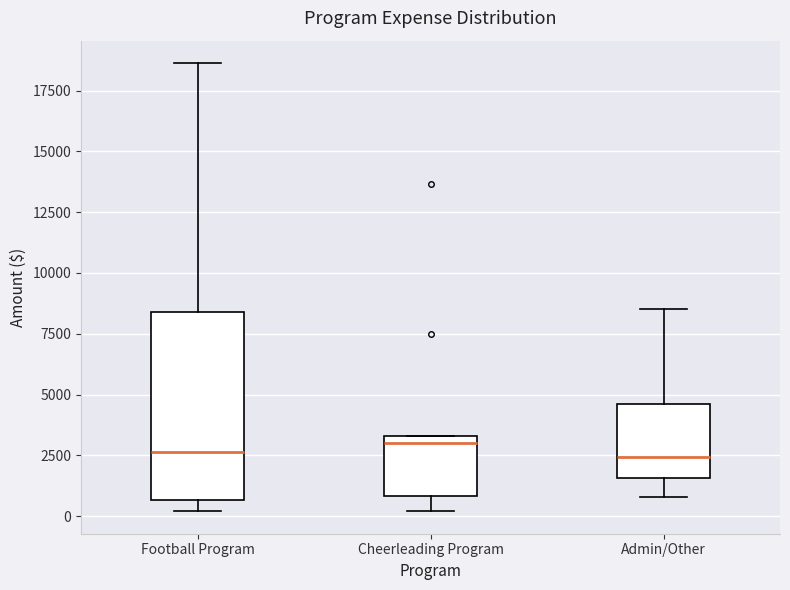

Reading left to right, read every box against the y-axis: the position of its median line, the range the box covers, and the ends of its whiskers. The values are not printed on the chart, so give them approximately, as read against the axis.

Football Program: median 2500, box 500 to 8500, whiskers 0 to 18500
Cheerleading Program: median 3000, box 1000 to 3500, whiskers 0 to 3500
Admin/Other: median 2500, box 1500 to 4500, whiskers 1000 to 8500